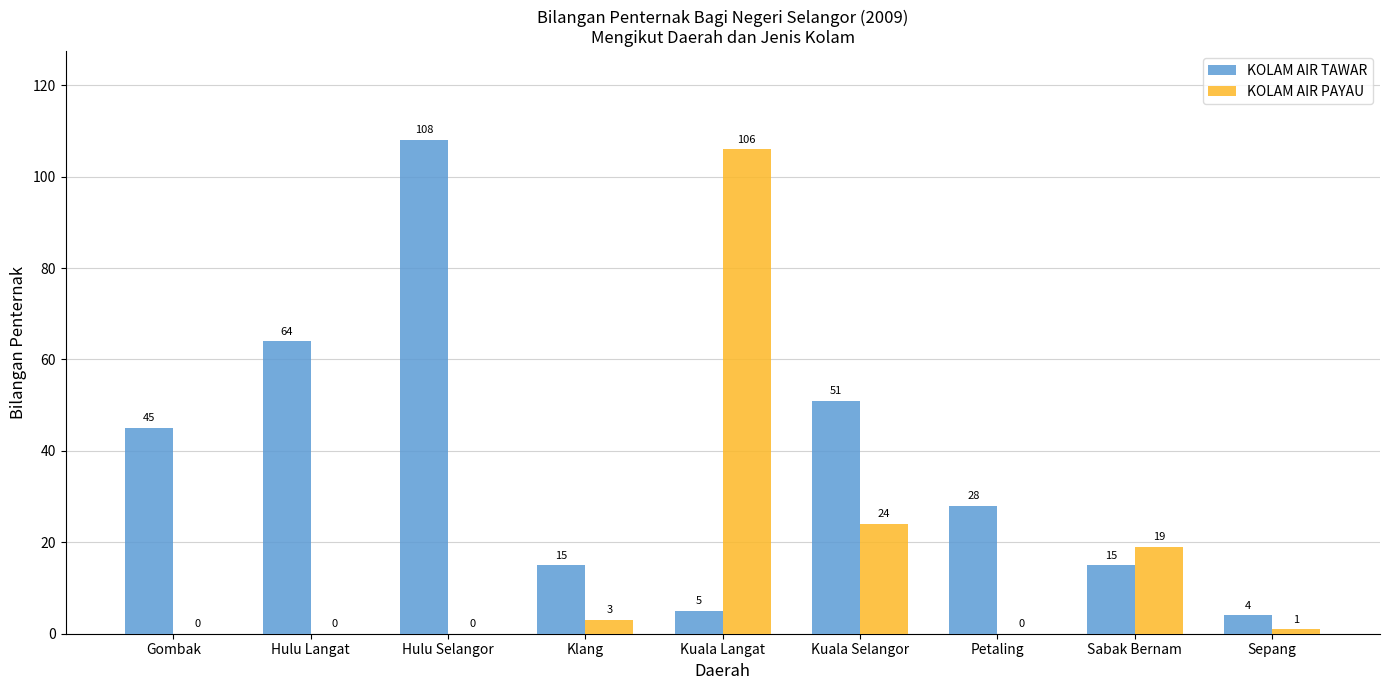

What is the sum of the KOLAM AIR TAWAR values at Gombak and Sepang?

49